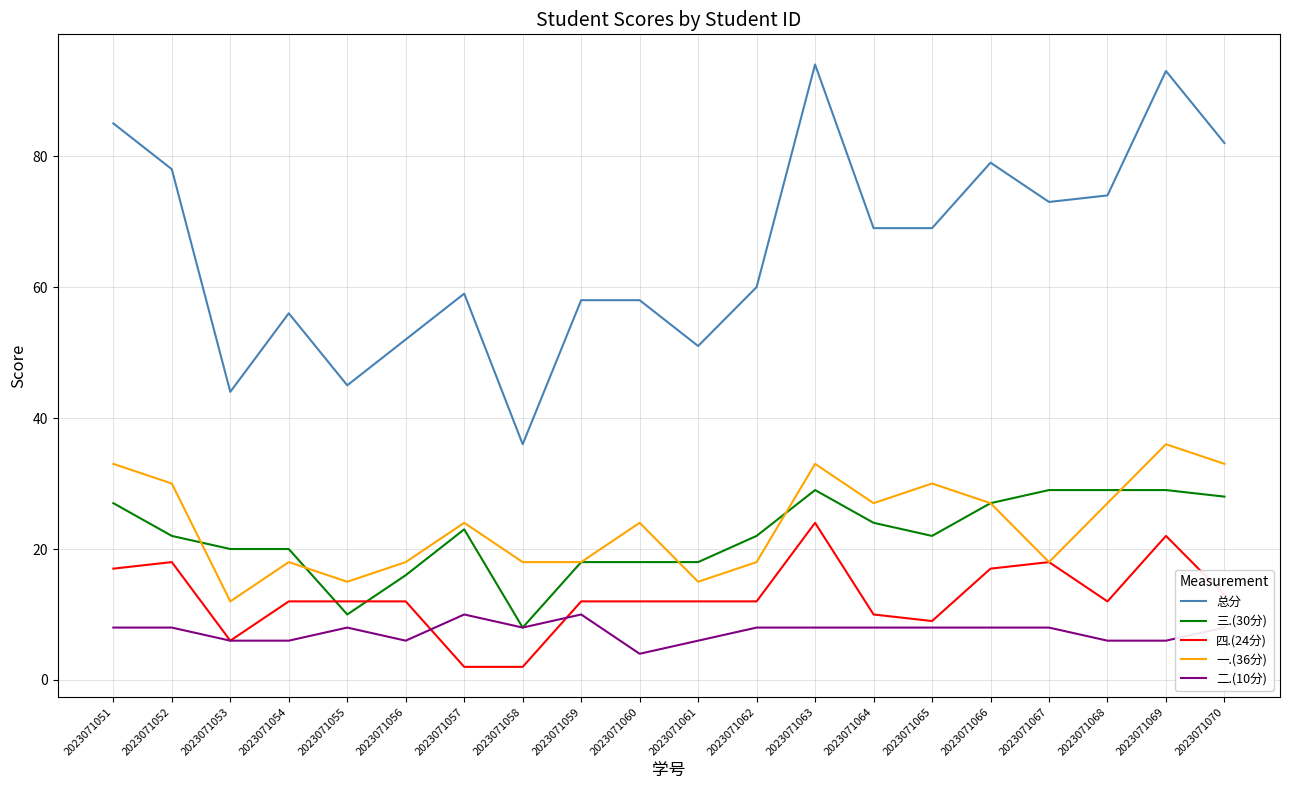

What is the difference between the second highest and minimum values in the 四.(24分) series?

20